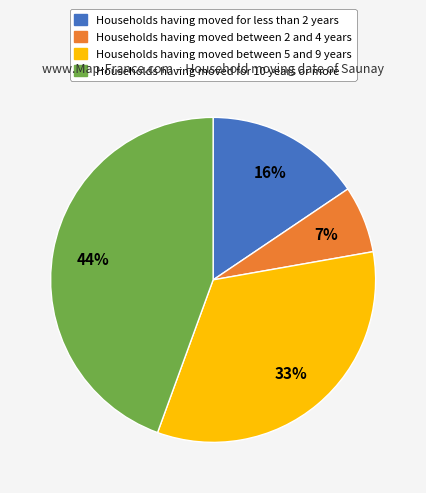

To the nearest percent, what is the average slice percentage?

25%